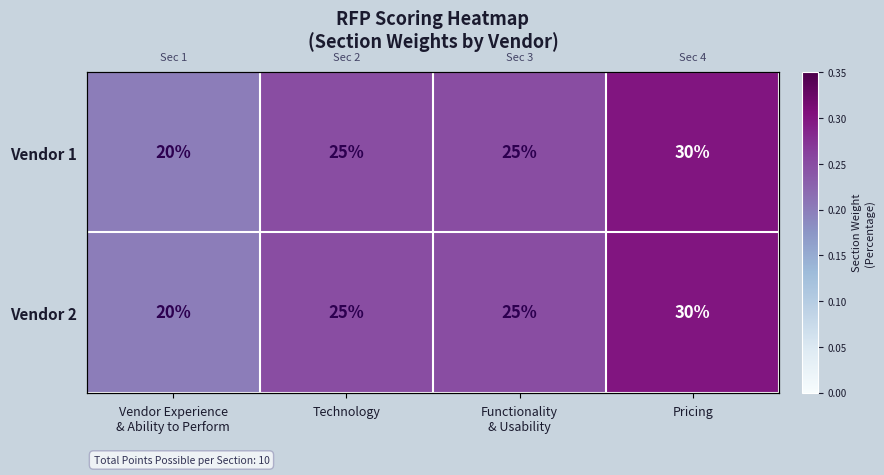

What is the sum of all Vendor 1 values?

1.0